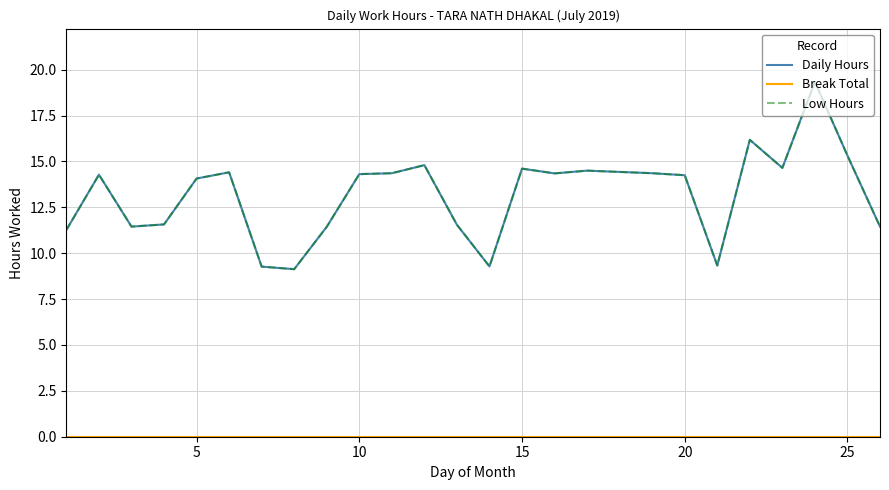

Does the chart display data point markers on the line(s)?

No